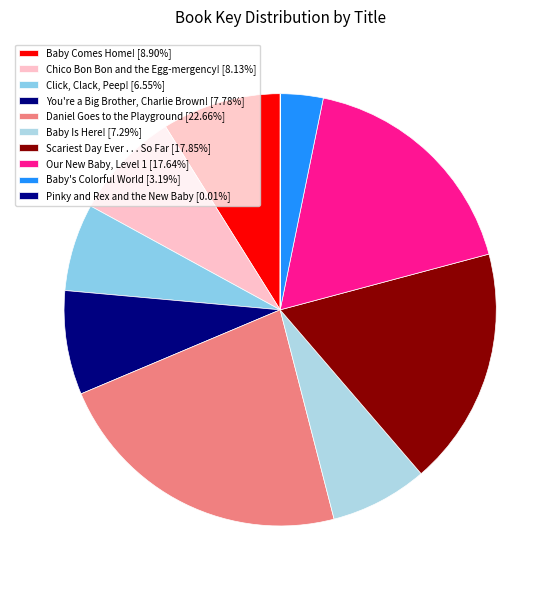

To the nearest percent, what is the combined percentage of You're a Big Brother, Charlie Brown! and Baby Comes Home!?

17%